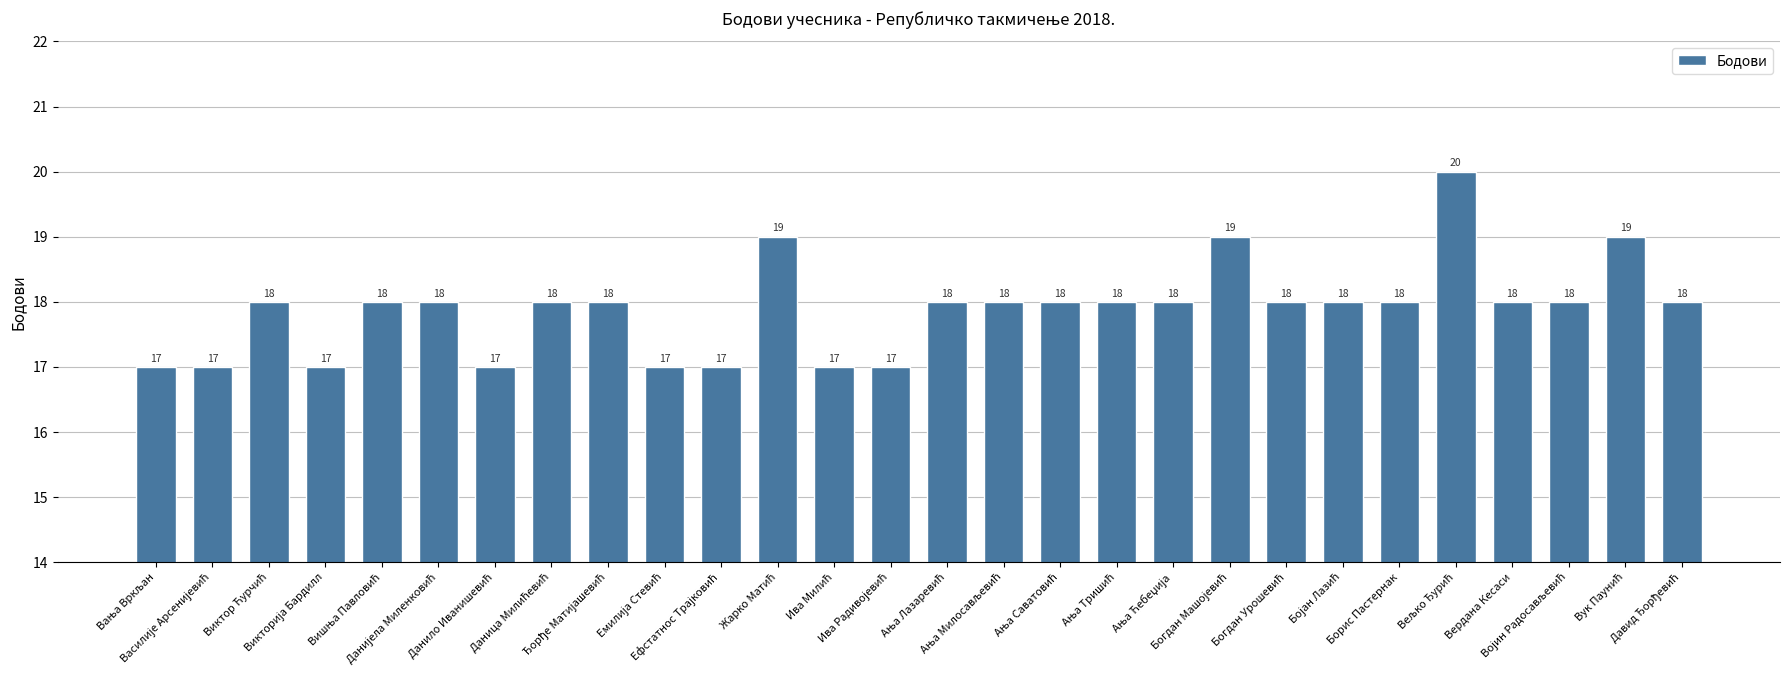

What is the maximum value shown in the chart?

20